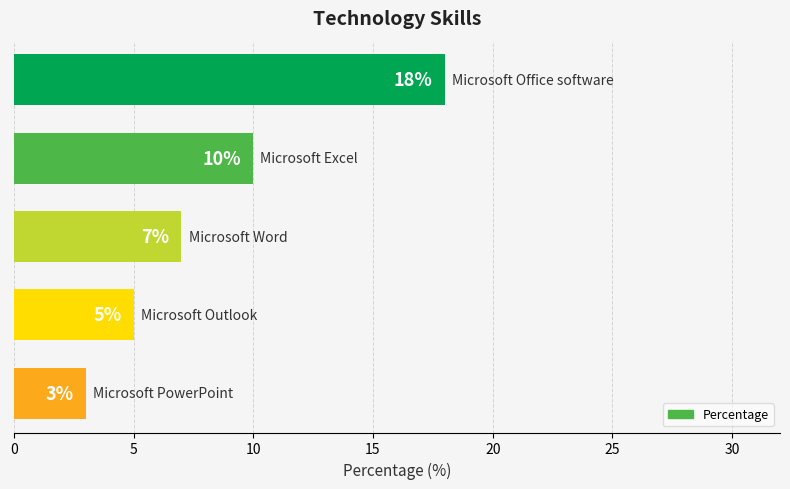

What is the difference between the maximum and minimum values?

15